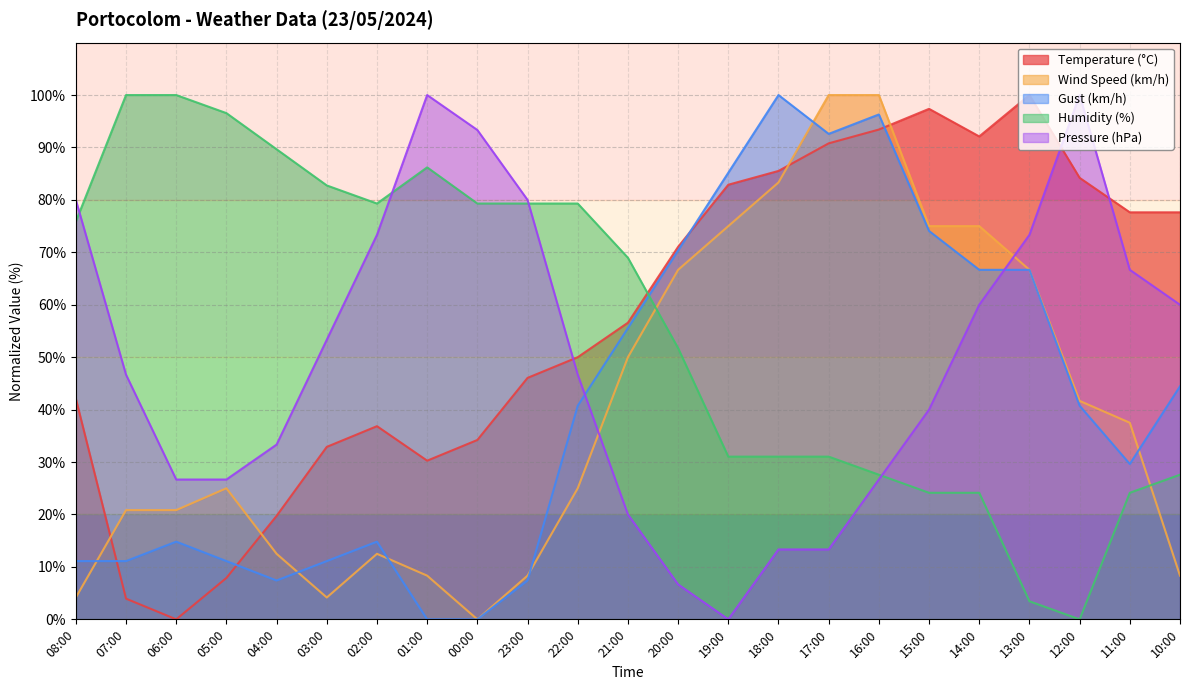

The Pressure (hPa) series shows 40.0 at 15:00. True or false?

True